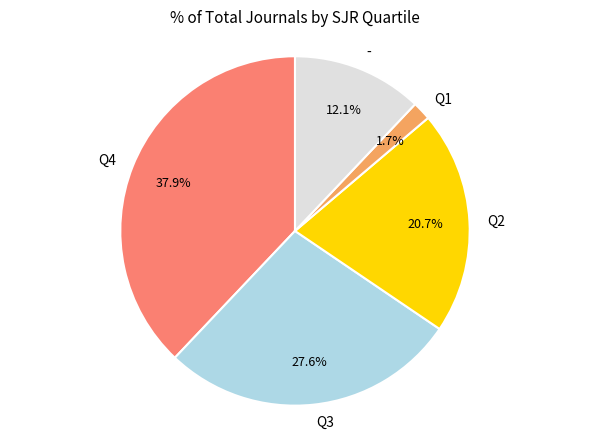

Is Q1 the majority of the pie?

No